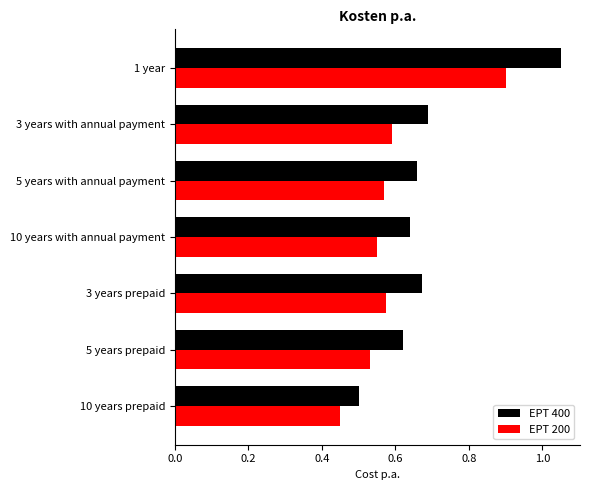

What is the sum of all EPT 200 values?

4.2